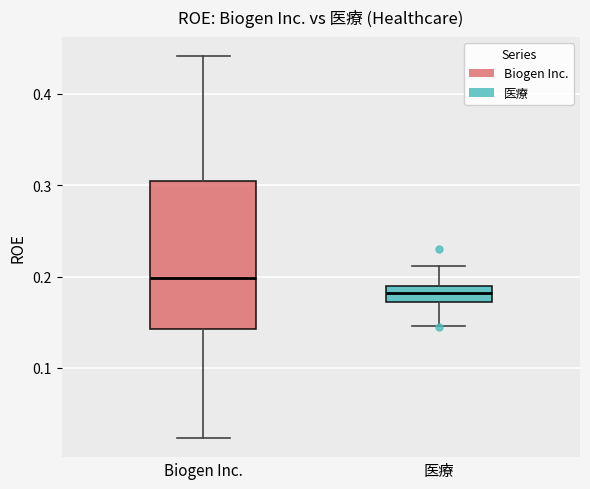

Reading left to right, read every box against the y-axis: the position of its median line, the range the box covers, and the ends of its whiskers. The values are not printed on the chart, so give them approximately, as read against the axis.

Biogen Inc.: median 0.20, box 0.14 to 0.31, whiskers 0.02 to 0.44
医療: median 0.18, box 0.17 to 0.19, whiskers 0.15 to 0.21